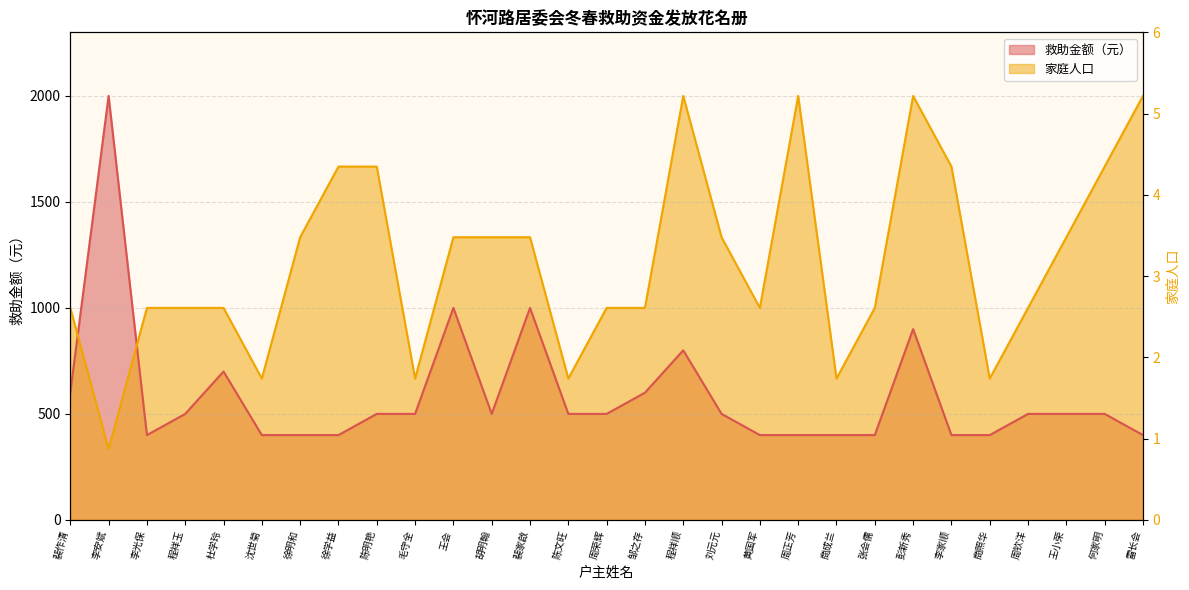

What are all the series names shown in the legend?

救助金额（元）, 家庭人口